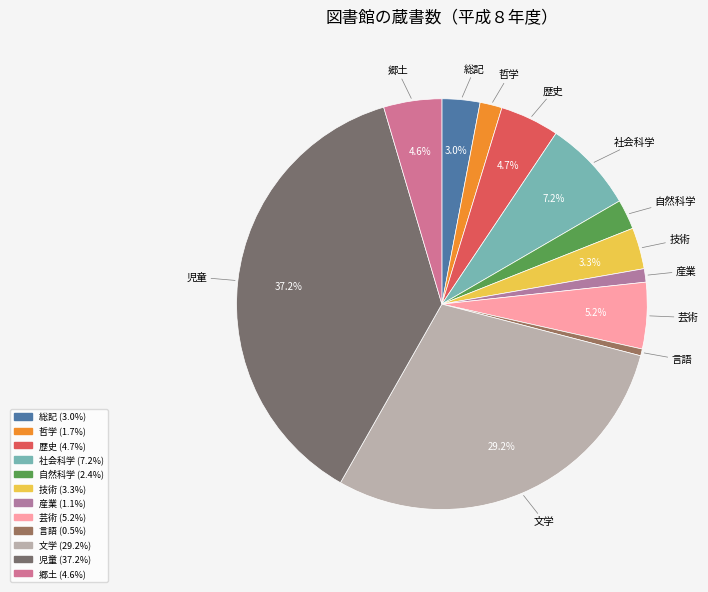

To the nearest percent, what is the difference between the 児童 and 芸術 slice percentages?

32%